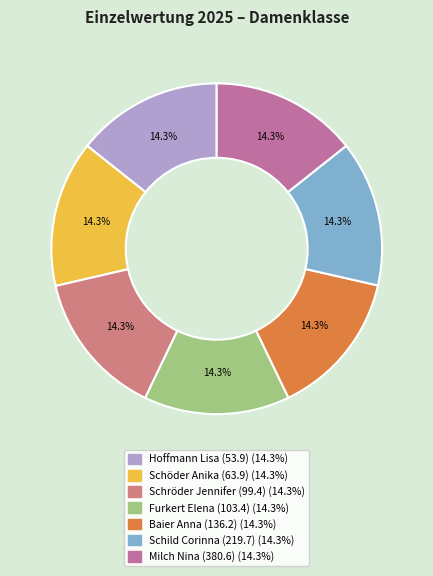

How many slices are in this pie chart?

7